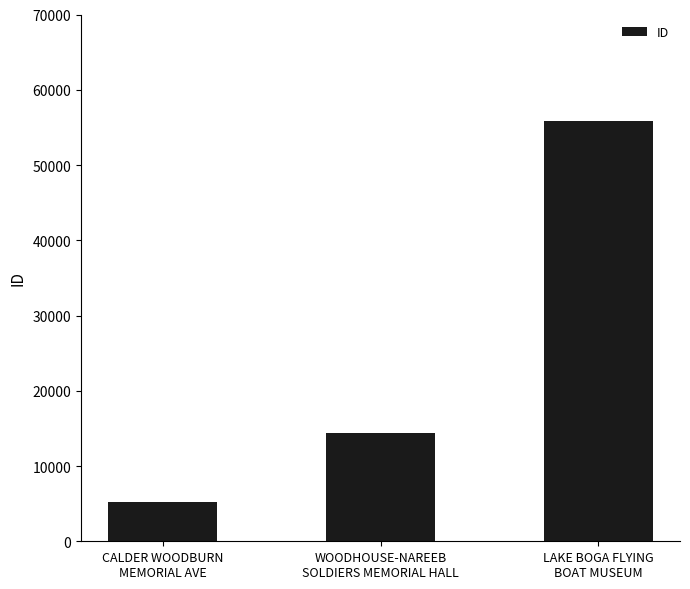

What is the sum of all values?

75497